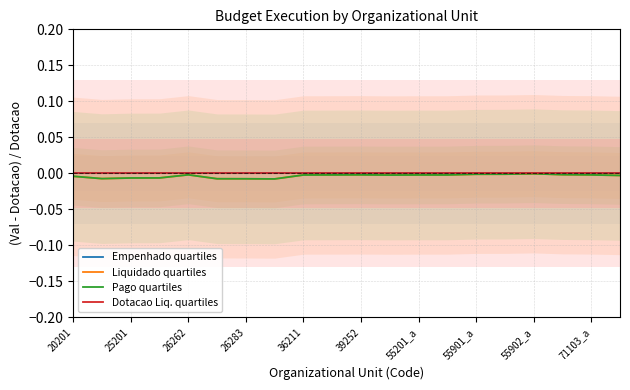

Which label corresponds to the largest value in the chart?

20201